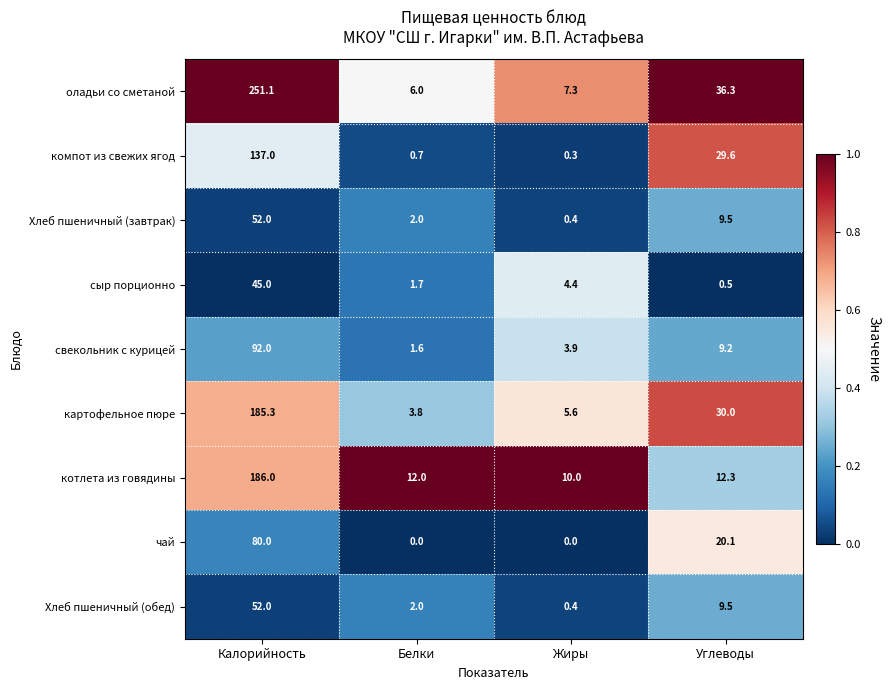

Read the котлета из говядины value at Белки.

12.0